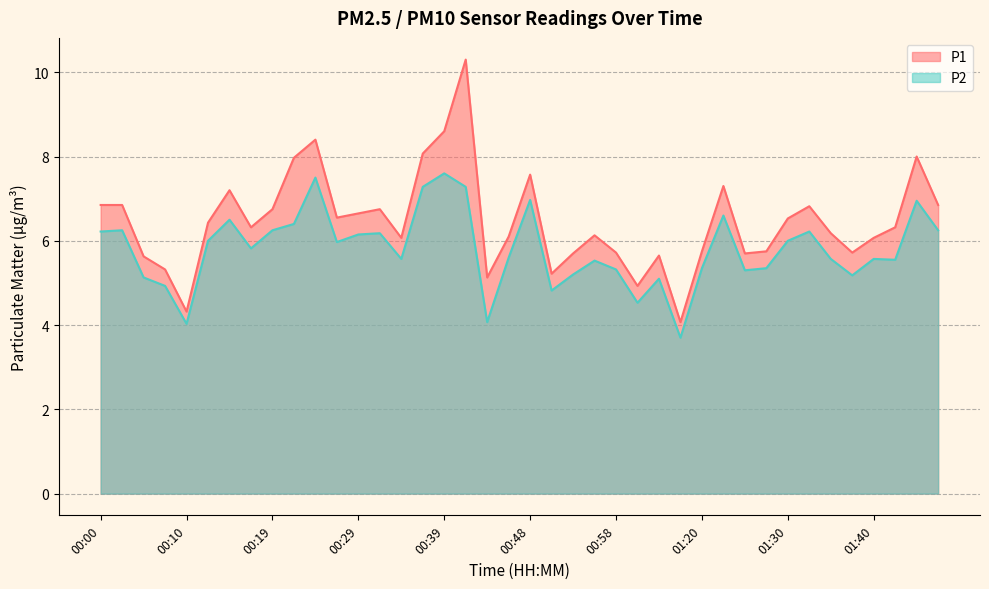

At which category does the chart reach its peak across all series?

00:41